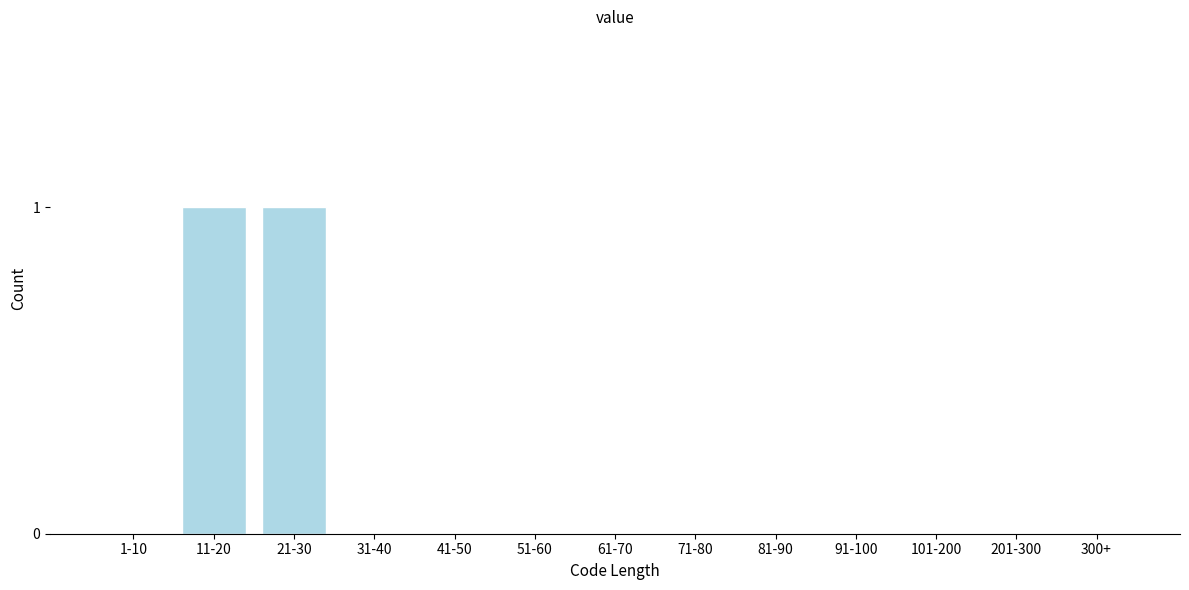

Reading right to left, list all the values displayed in this chart.

300+=0	201-300=0	101-200=0	91-100=0	81-90=0	71-80=0	61-70=0	51-60=0	41-50=0	31-40=0	21-30=1	11-20=1	1-10=0